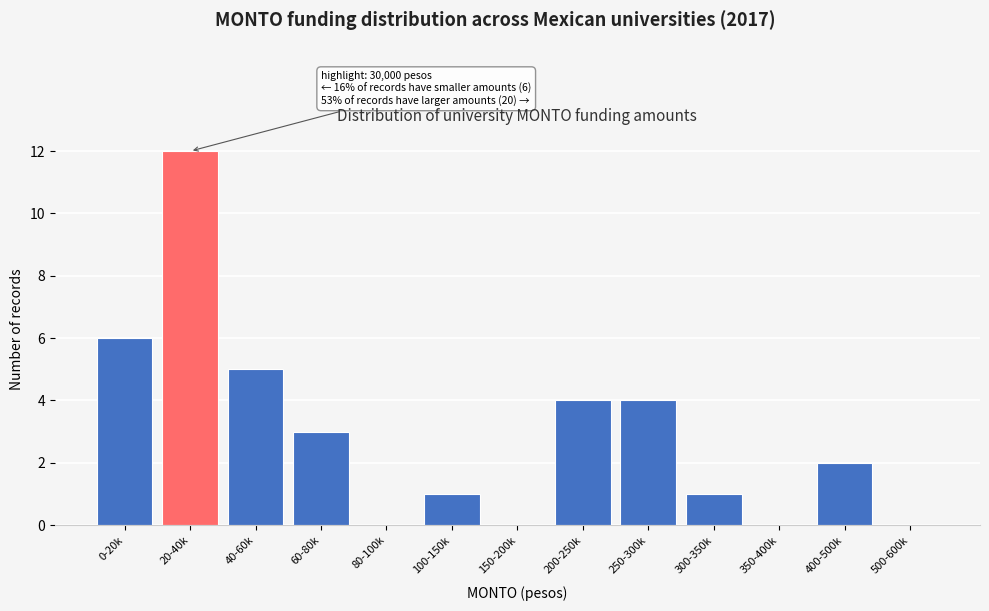

Reading left to right, what are all the values shown in this chart?

0-20k=6	20-40k=12	40-60k=5	60-80k=3	80-100k=0	100-150k=1	150-200k=0	200-250k=4	250-300k=4	300-350k=1	350-400k=0	400-500k=2	500-600k=0